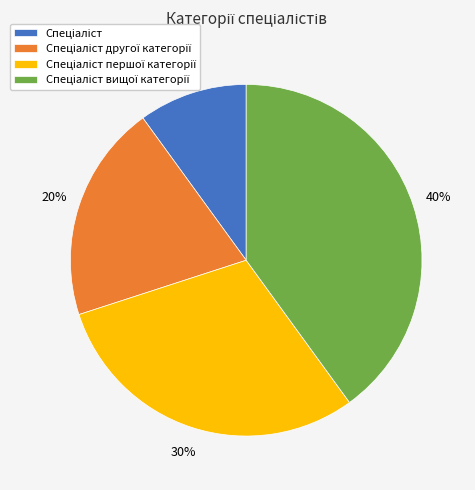

Count the number of slices in the pie.

4